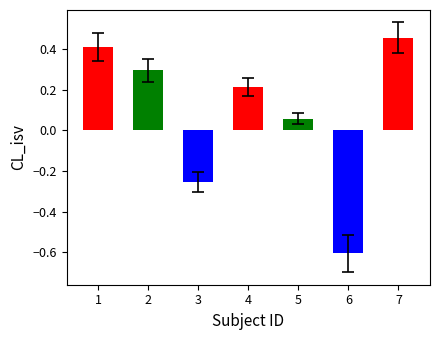

Between 7 and 3, which is larger?

7